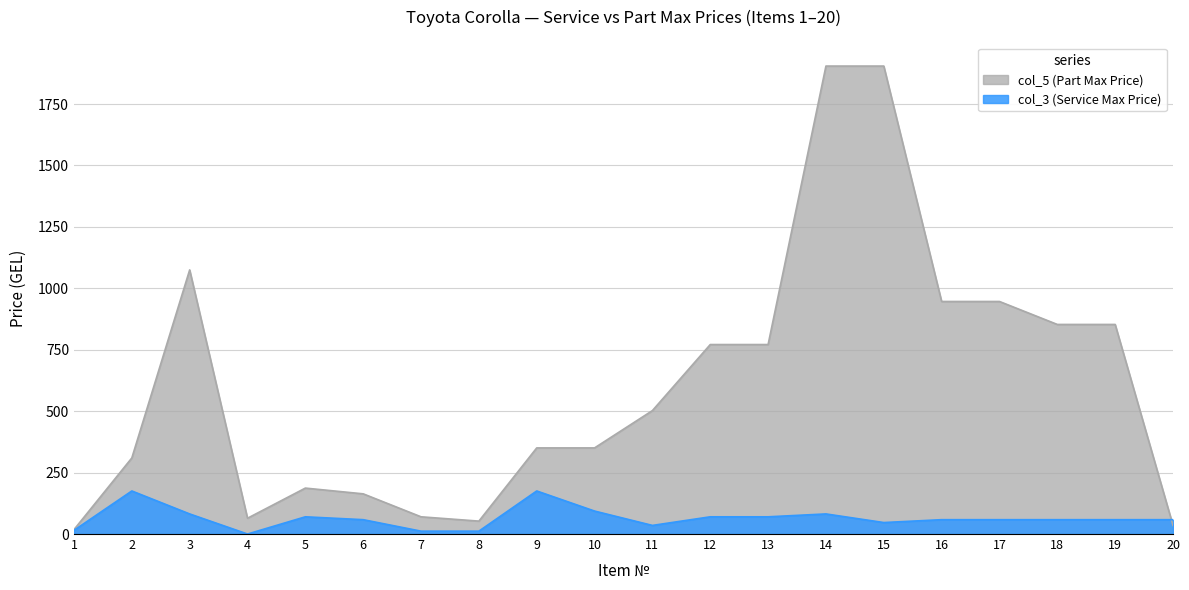

Which series ends up on top after the final intersection of col_3 (Service Max Price) and col_5 (Part Max Price)?

col_3 (Service Max Price)